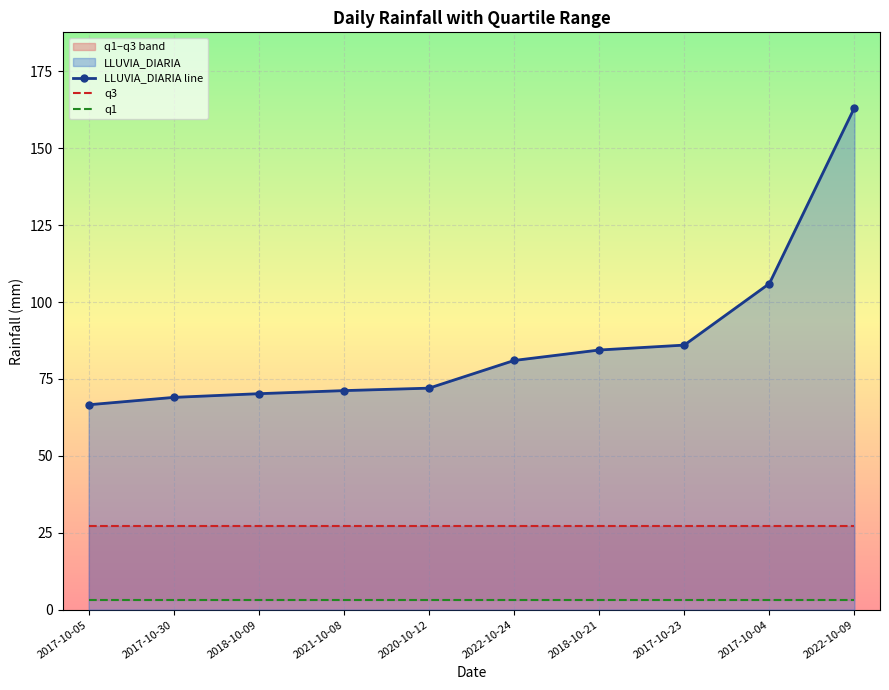

True or false: q1 has more than 2 interior local peaks.

False